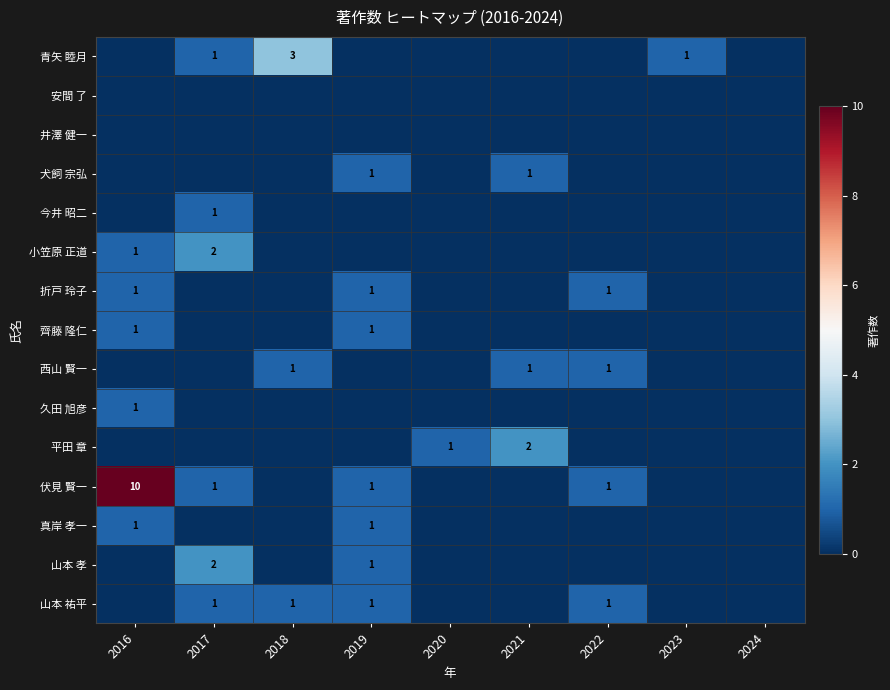

Rank the series at 2023 from highest to lowest value.

青矢 睦月, 安間 了, 井澤 健一, 犬飼 宗弘, 今井 昭二, 小笠原 正道, 折戸 玲子, 齊藤 隆仁, 西山 賢一, 久田 旭彦, 平田 章, 伏見 賢一, 真岸 孝一, 山本 孝, 山本 祐平